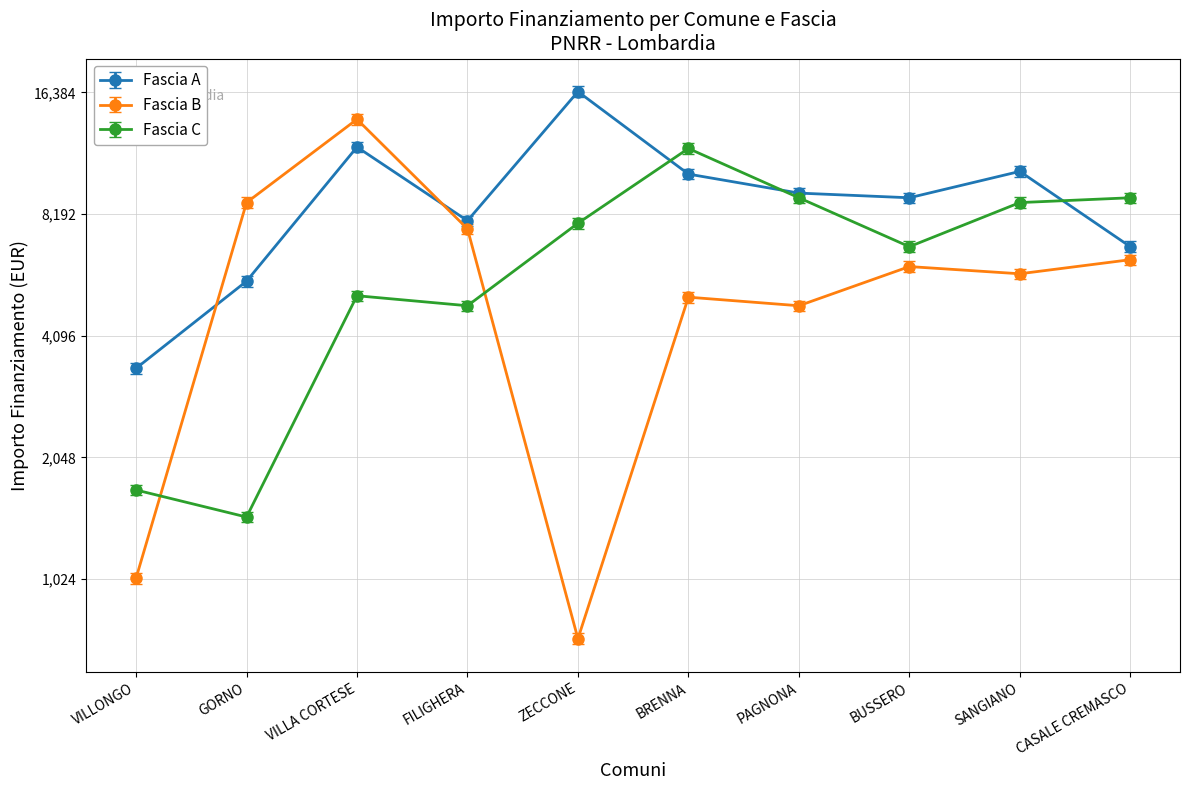

Reading left to right, list all the values displayed in this chart.

Fascia A: 3402	5589	12005	7889	16464	10290	9234	8991	10449	6804
Fascia B: 1029	8748	14063	7533	729	5103	4860	6075	5831	6318
Fascia C: 1701	1458	5145	4860	7776	11907	8991	6804	8748	8991